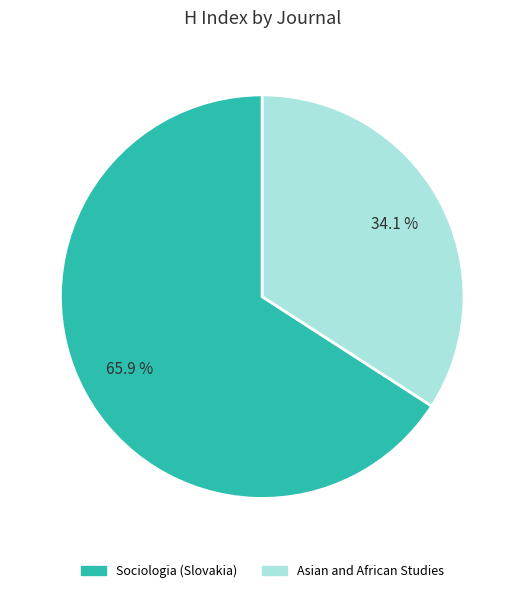

To the nearest percent, what is the combined percentage of Asian and African Studies and Sociologia (Slovakia)?

100%